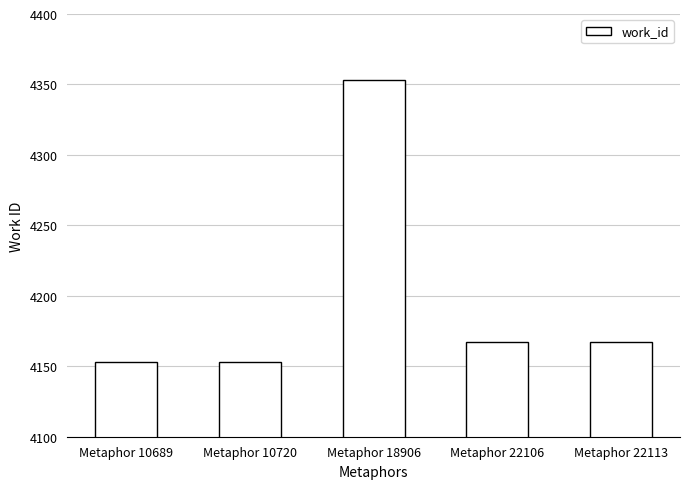

What is the greatest value displayed?

4353